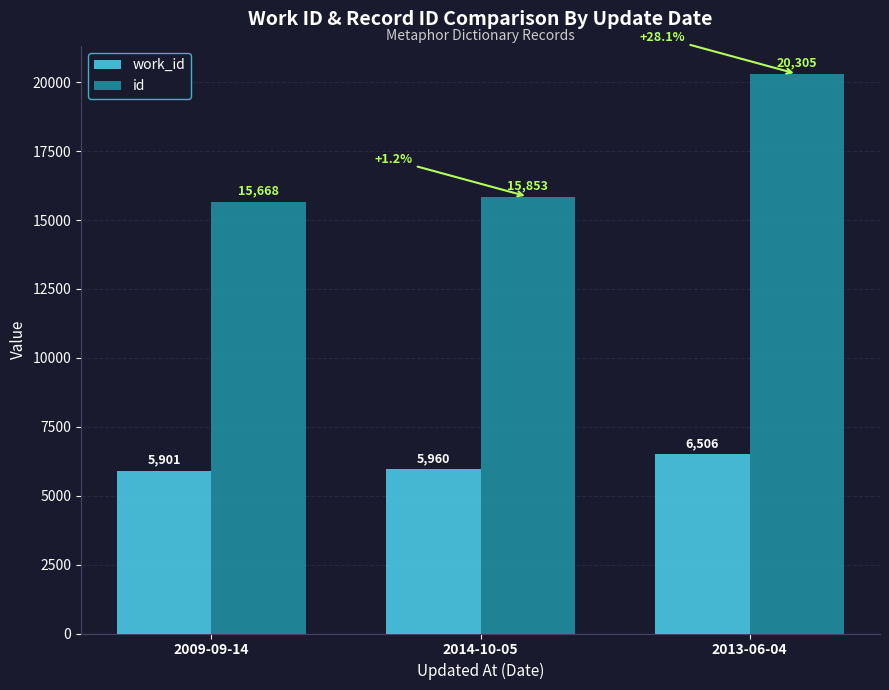

How many bars are there in total?

6